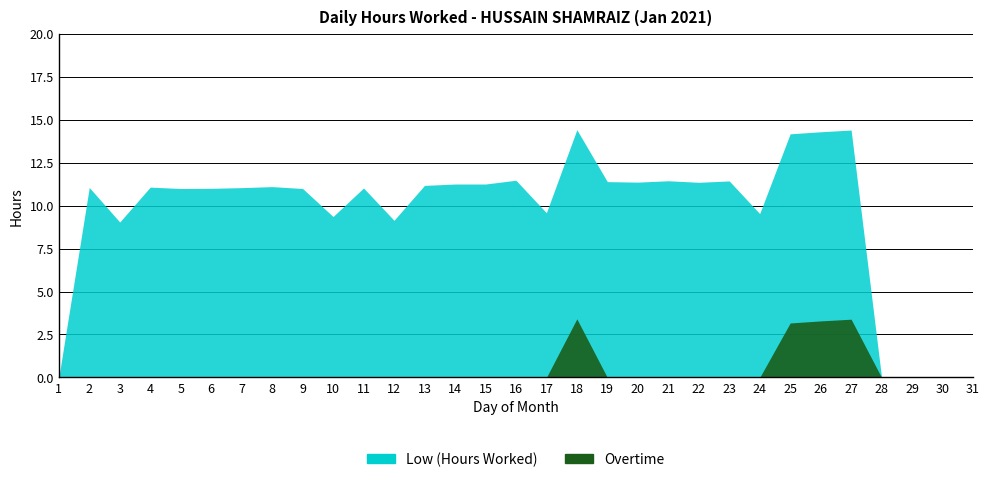

What is the value of the Low (Hours Worked) point at the 19th from the left?

11.4